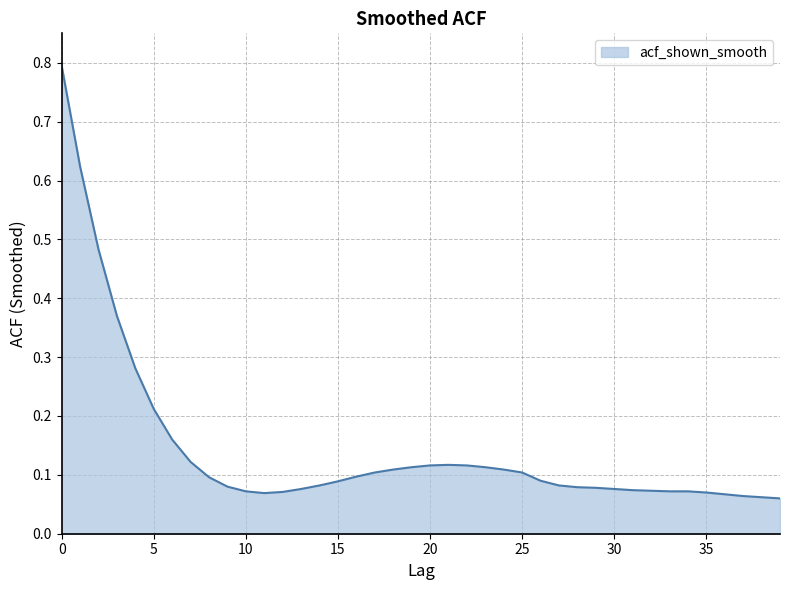

What is the difference between the maximum and minimum values?

0.7